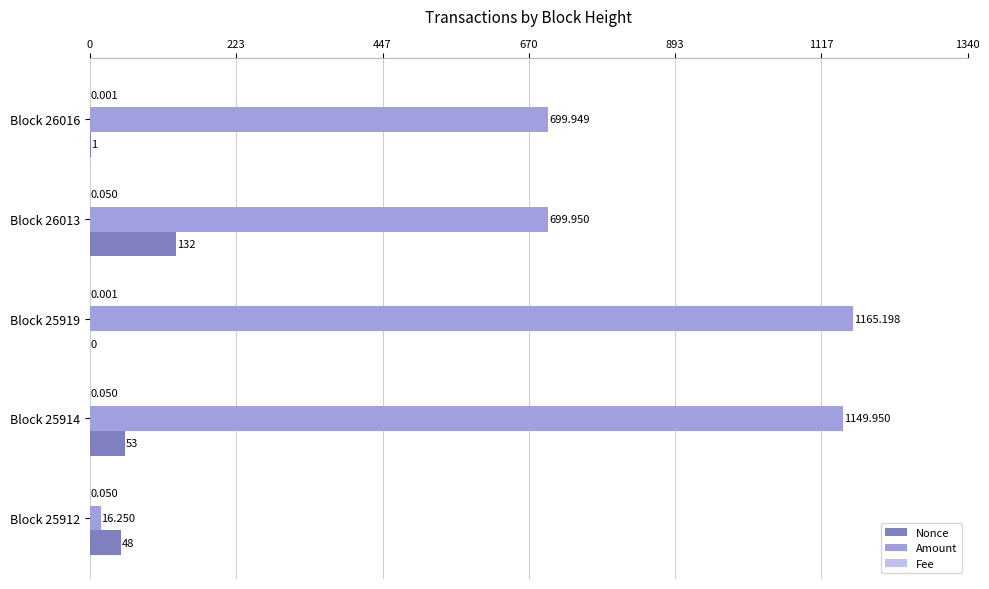

Which series has the largest total across all categories?

Amount